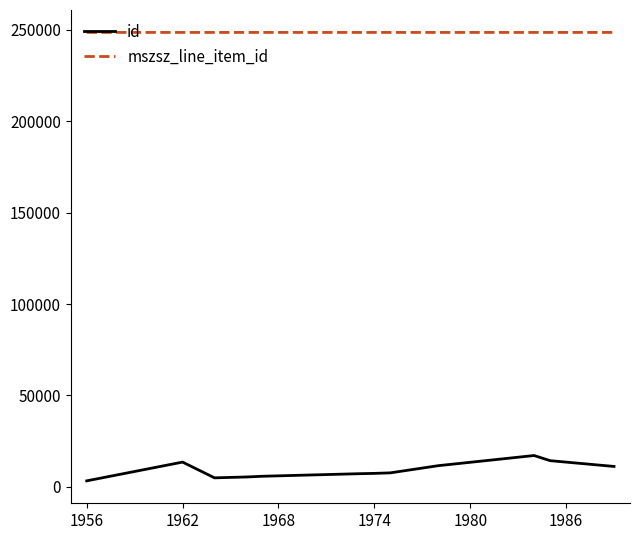

Which series has the largest total across all categories?

mszsz_line_item_id